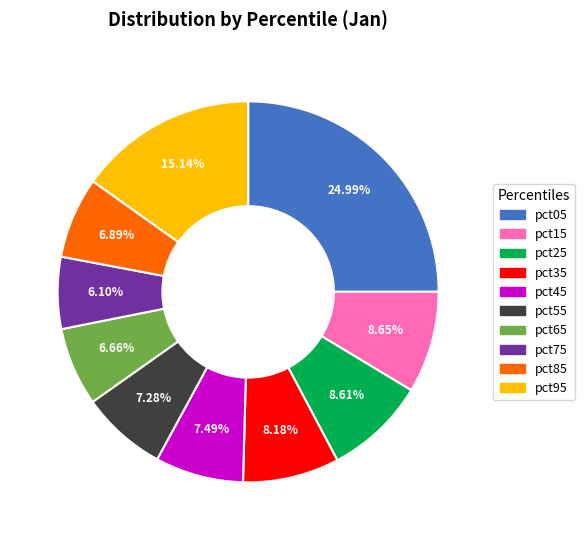

How many slices are in this pie chart?

10